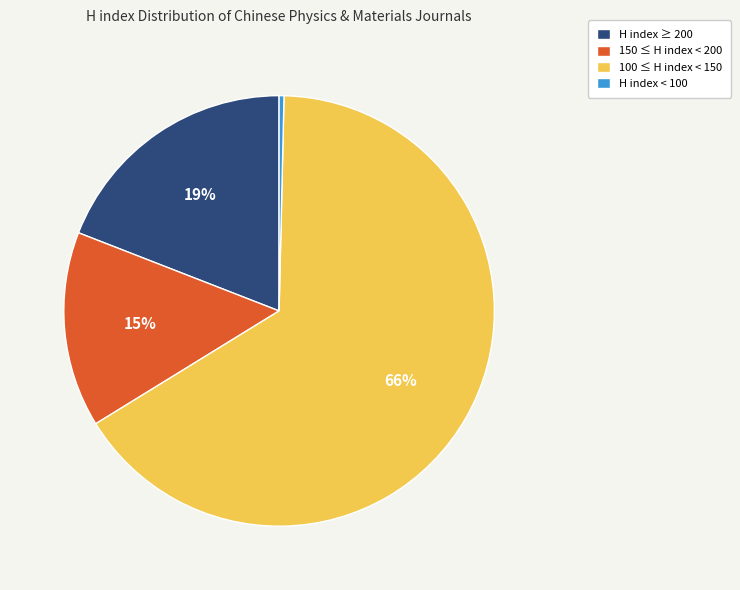

Is H index ≥ 200 the majority of the pie?

No